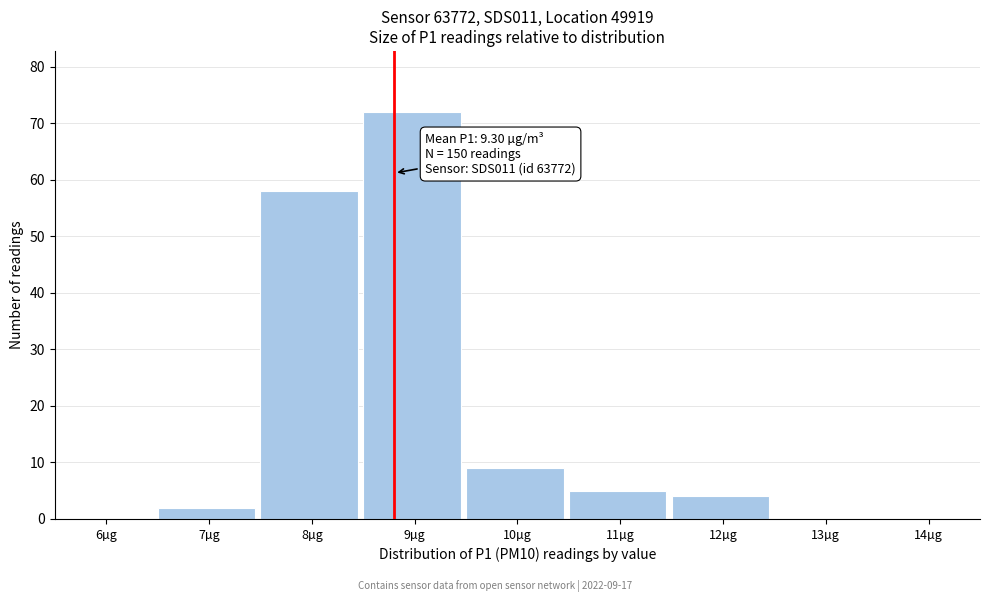

Reading right to left, list all the values displayed in this chart.

14µg=0	13µg=0	12µg=4	11µg=5	10µg=9	9µg=72	8µg=58	7µg=2	6µg=0